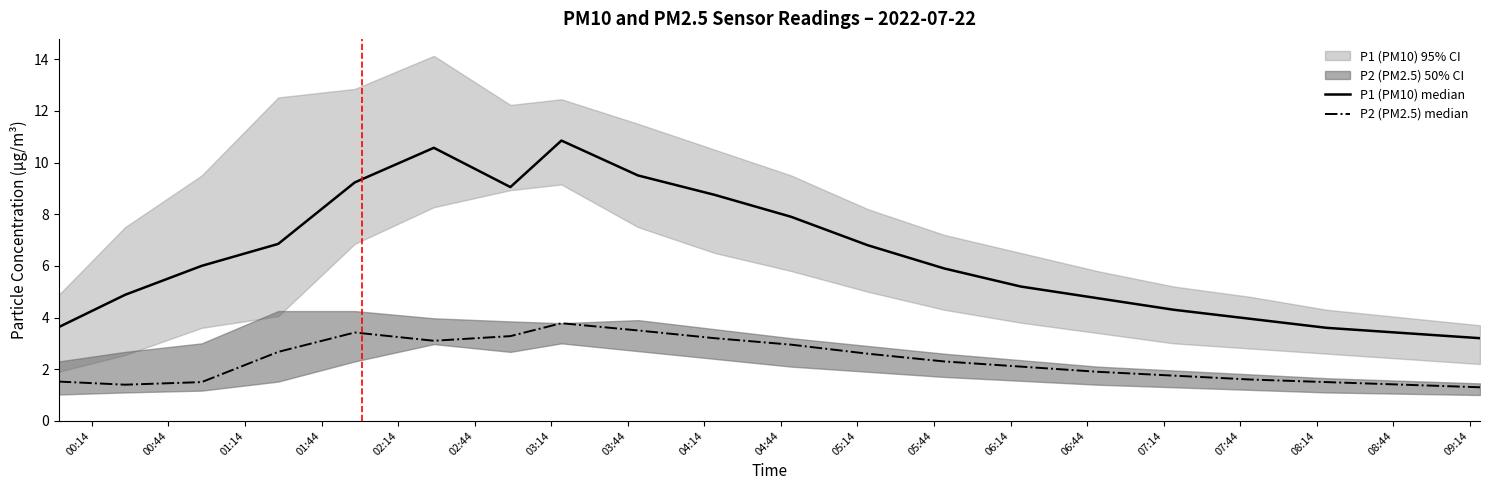

Which series has the largest total across all categories?

P1 (PM10) median